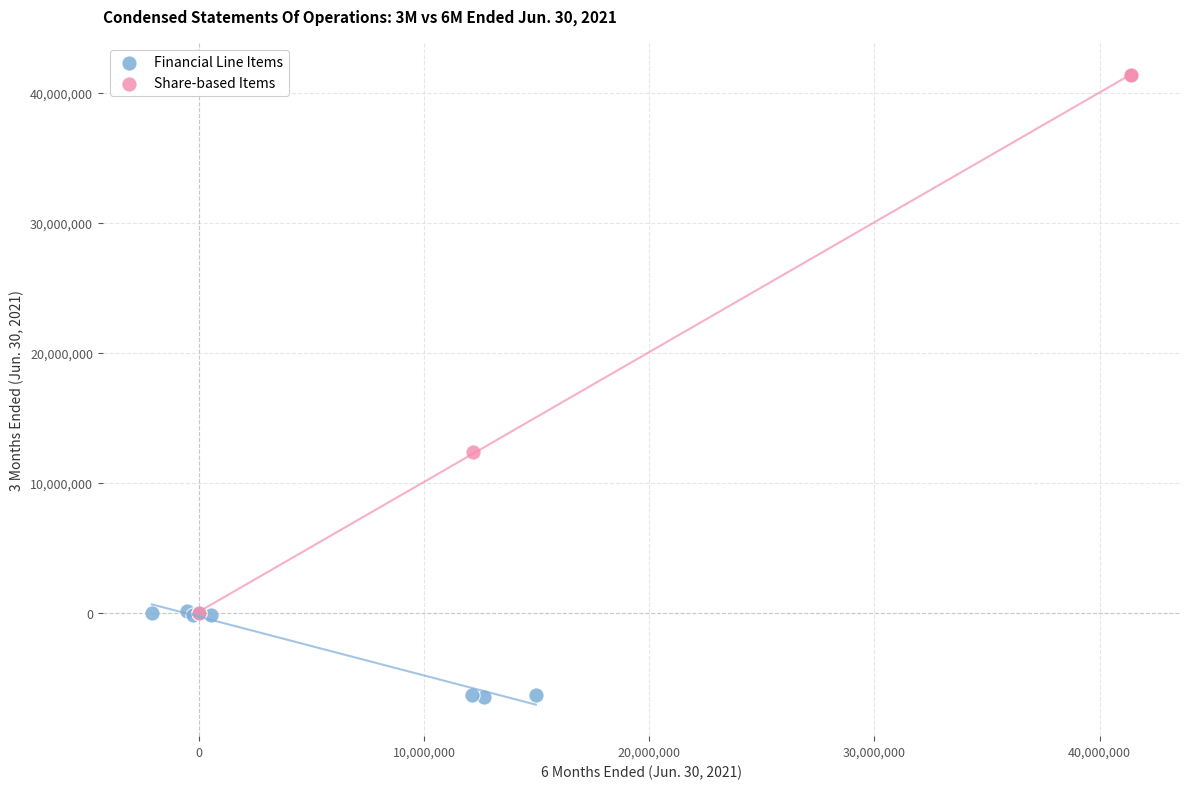

Which series contains the highest Y value?

Share-based Items